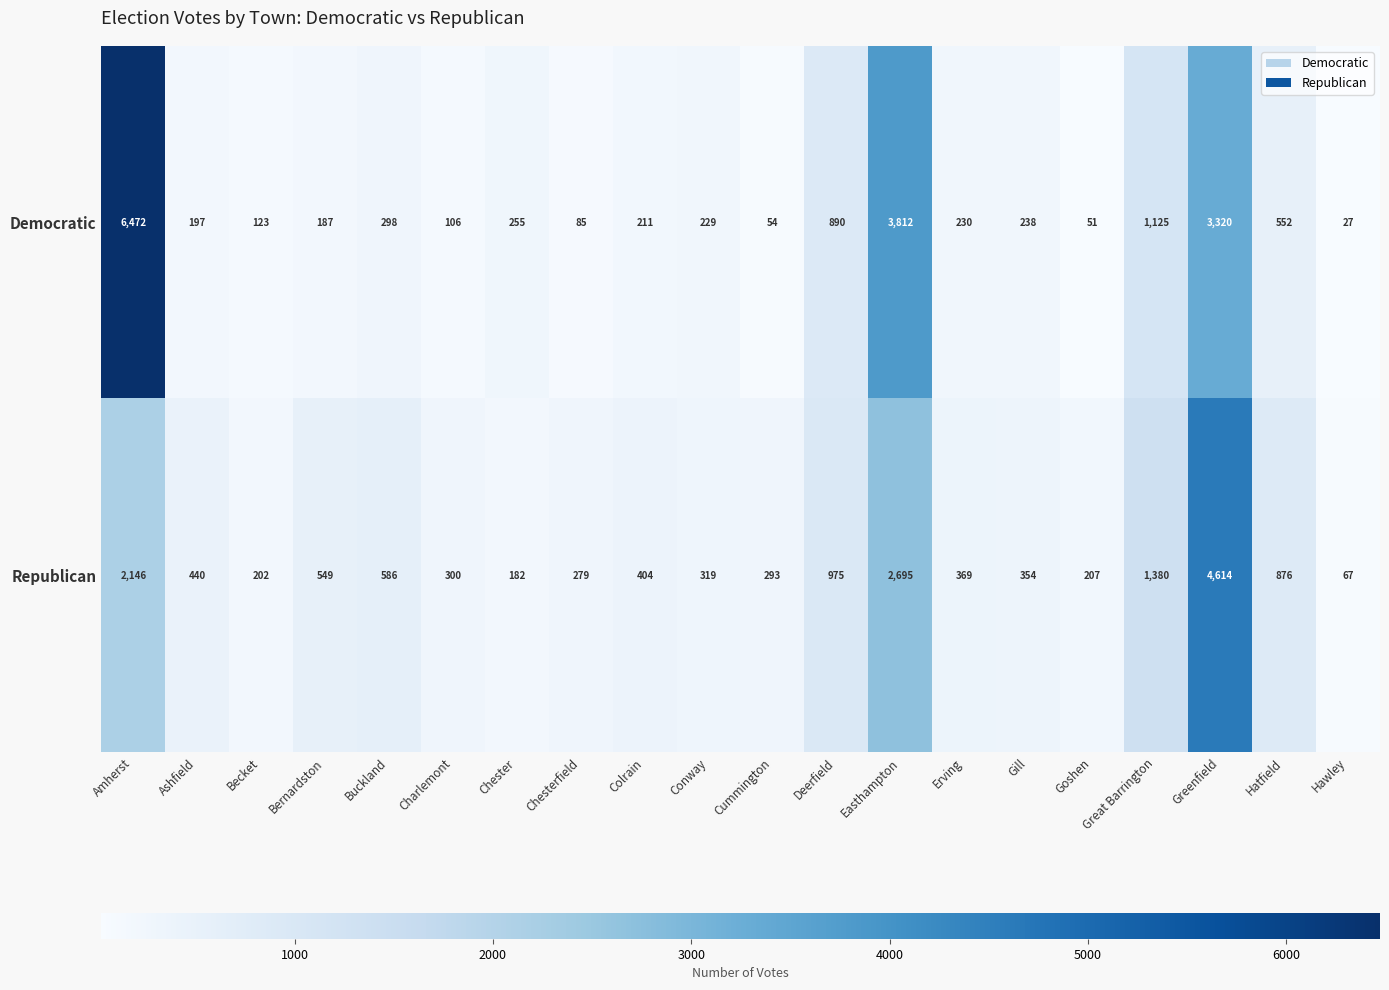

The value of Democratic at Deerfield is 1399. True or false?

False